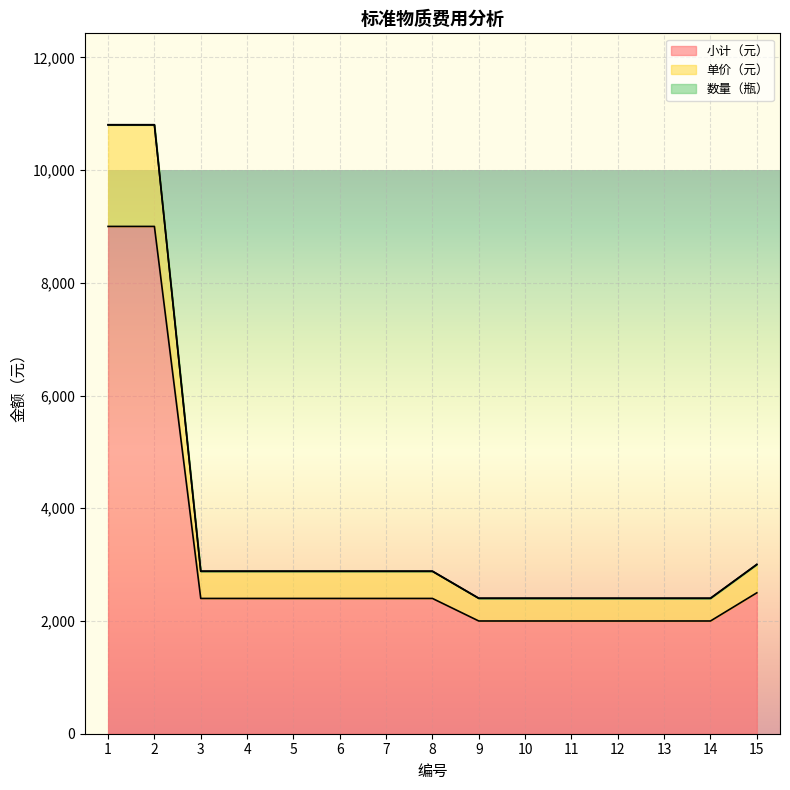

What is the lowest value of the 单价（元） series?

2400